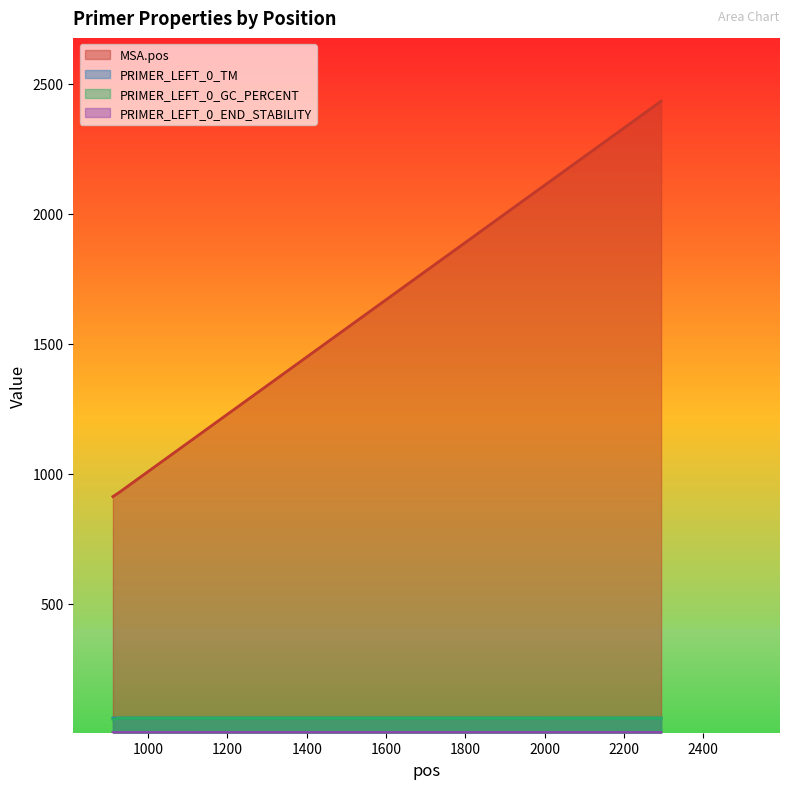

Reading left to right, extract all data points from this chart.

MSA.pos: 911=912.0	926=927.0	2294=2433.0
PRIMER_LEFT_0_TM: 911=60.0	926=60.3	2294=60.1
PRIMER_LEFT_0_GC_PERCENT: 911=55.0	926=60.0	2294=60.0
PRIMER_LEFT_0_END_STABILITY: 911=4.2	926=4.3	2294=4.4